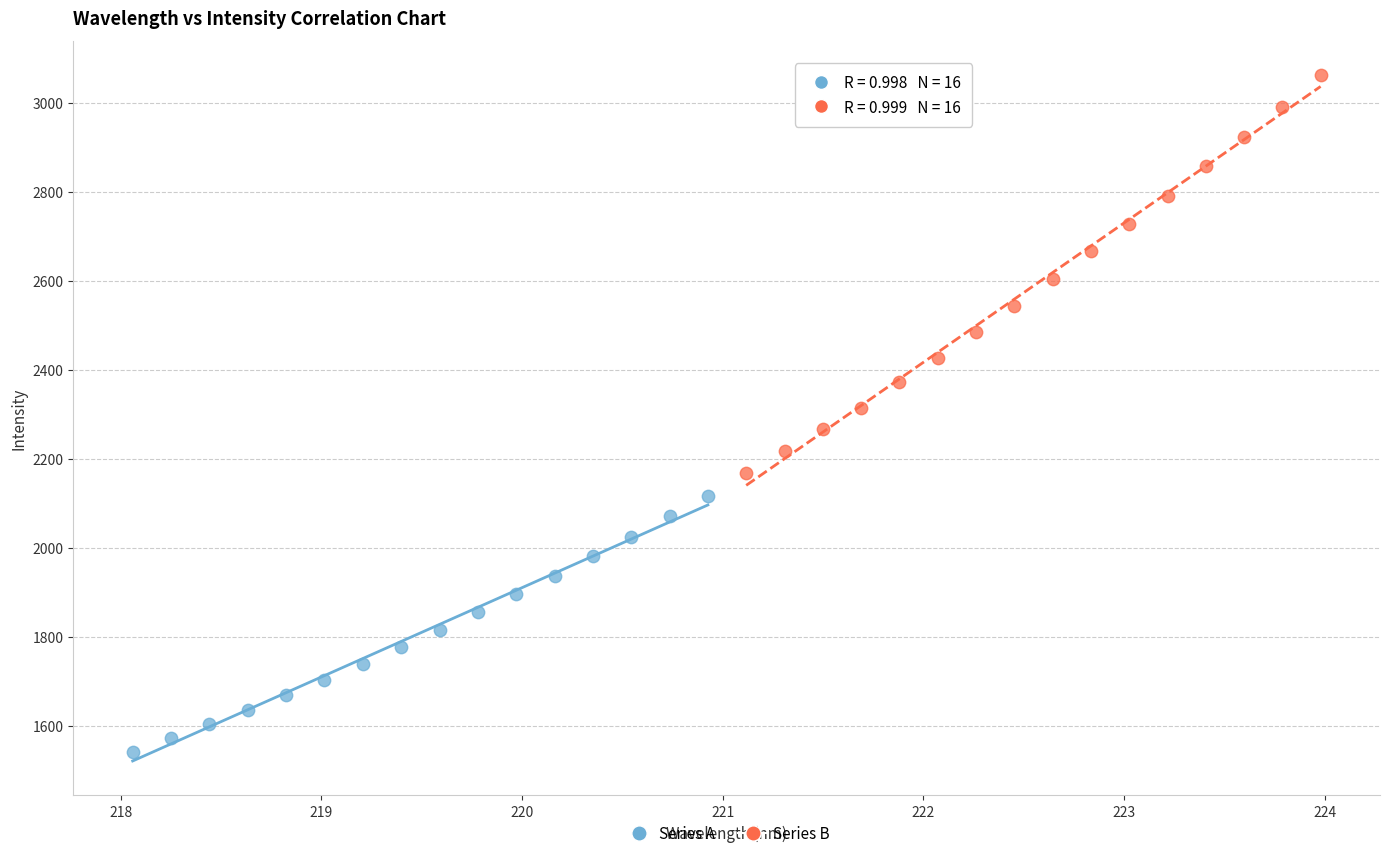

Which series reaches the minimum Y coordinate?

Series A